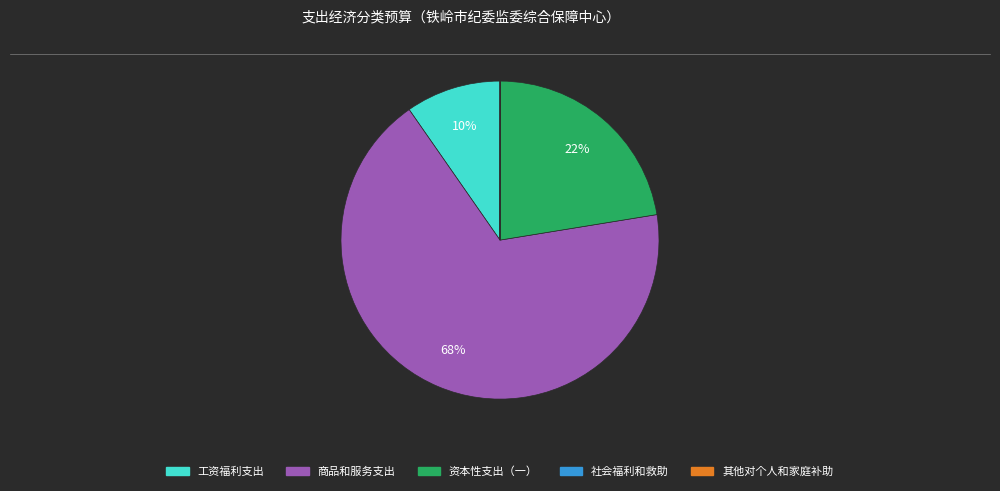

Do 资本性支出（一） and 商品和服务支出 together represent more than half of the pie?

Yes